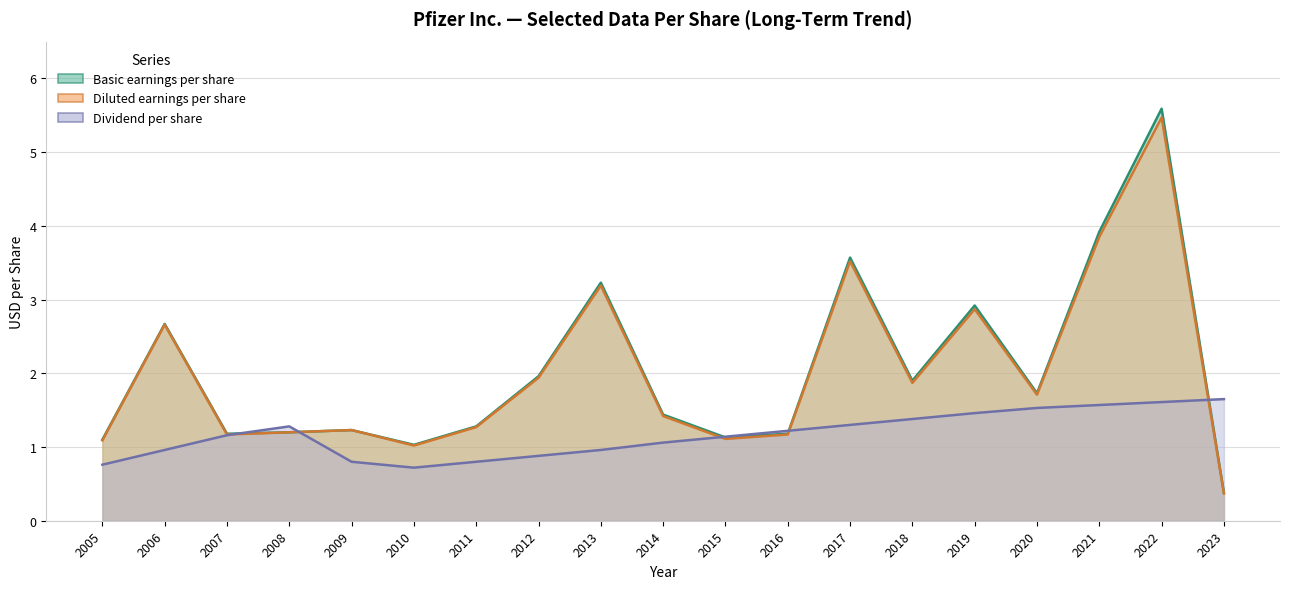

What is the sum of the Basic earnings per share values at 2007 and 2006?

3.8